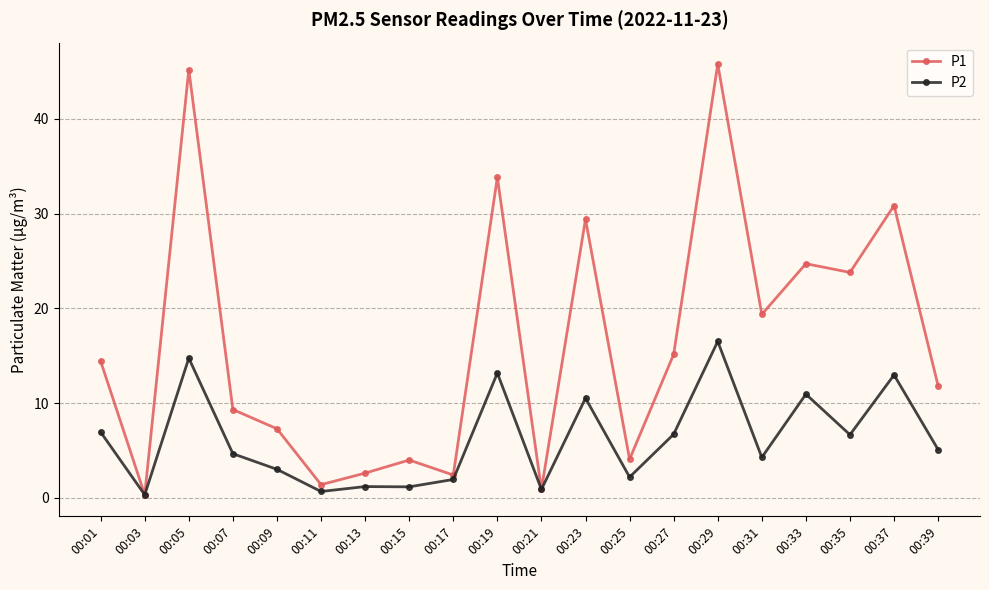

True or false: P2 has more than 0 interior local peaks.

True